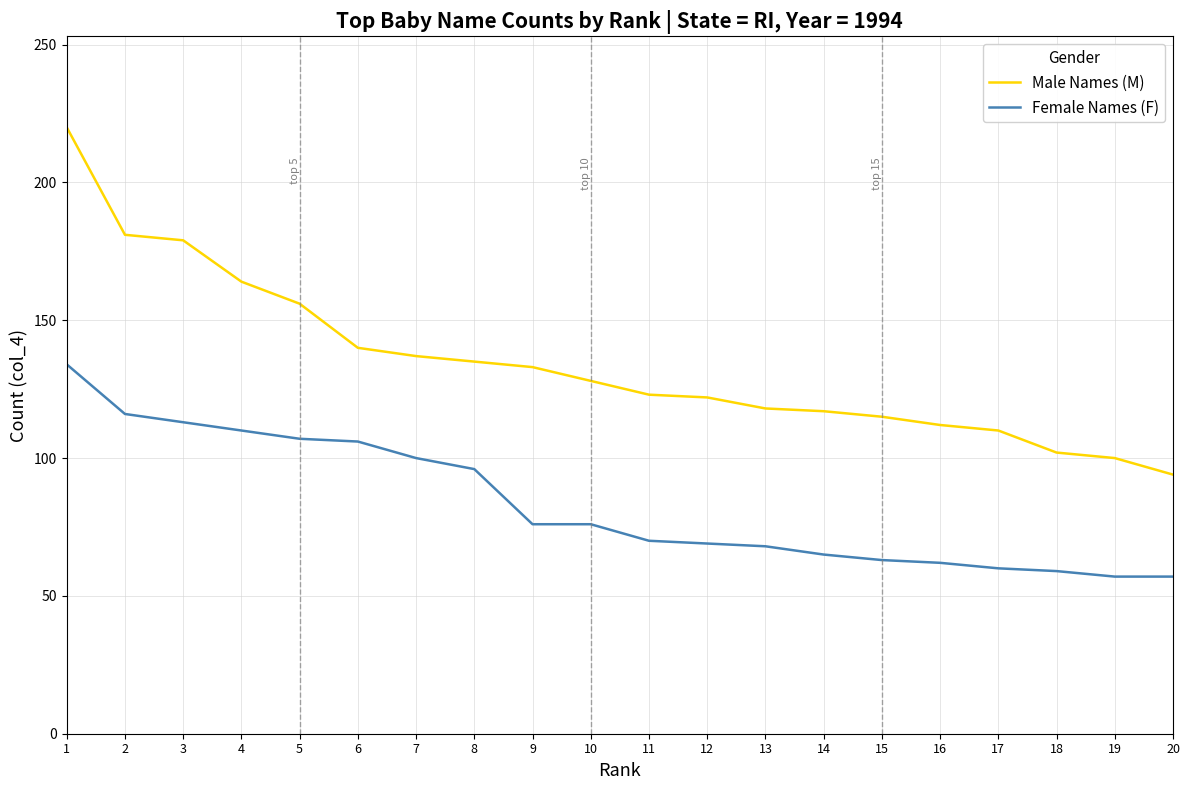

What are all the series names shown in the legend?

Male Names (M), Female Names (F)